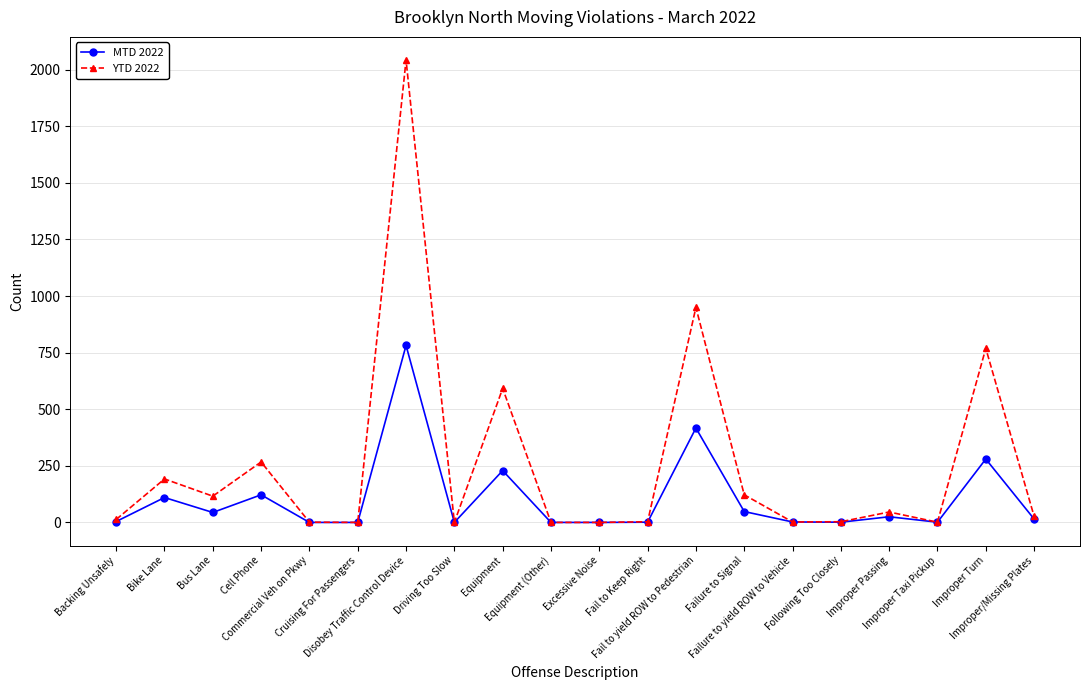

What is the greatest value displayed?

2043